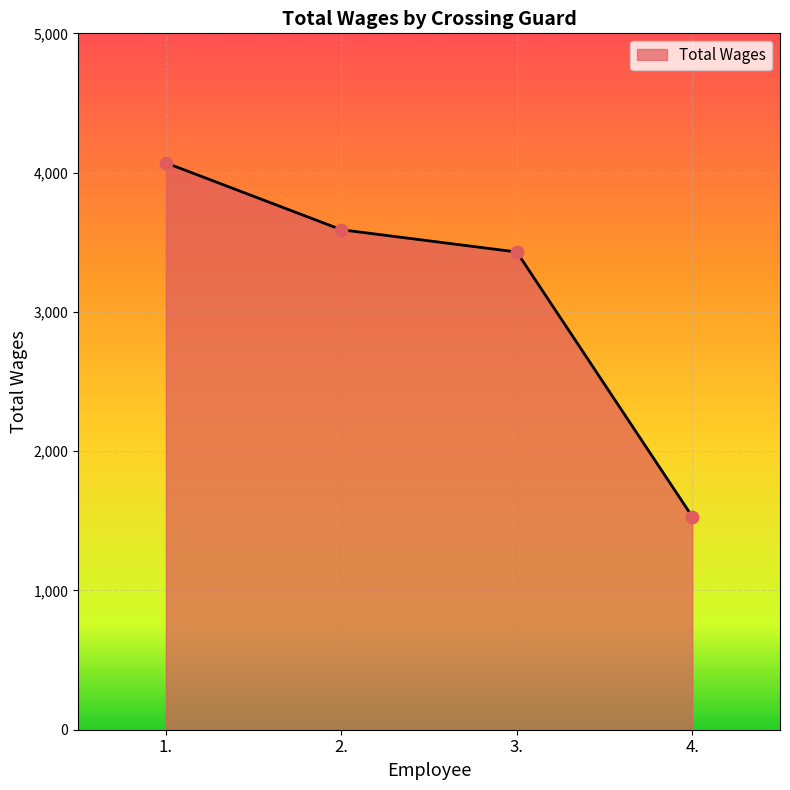

Which has a higher value, 4. or 1.?

1.